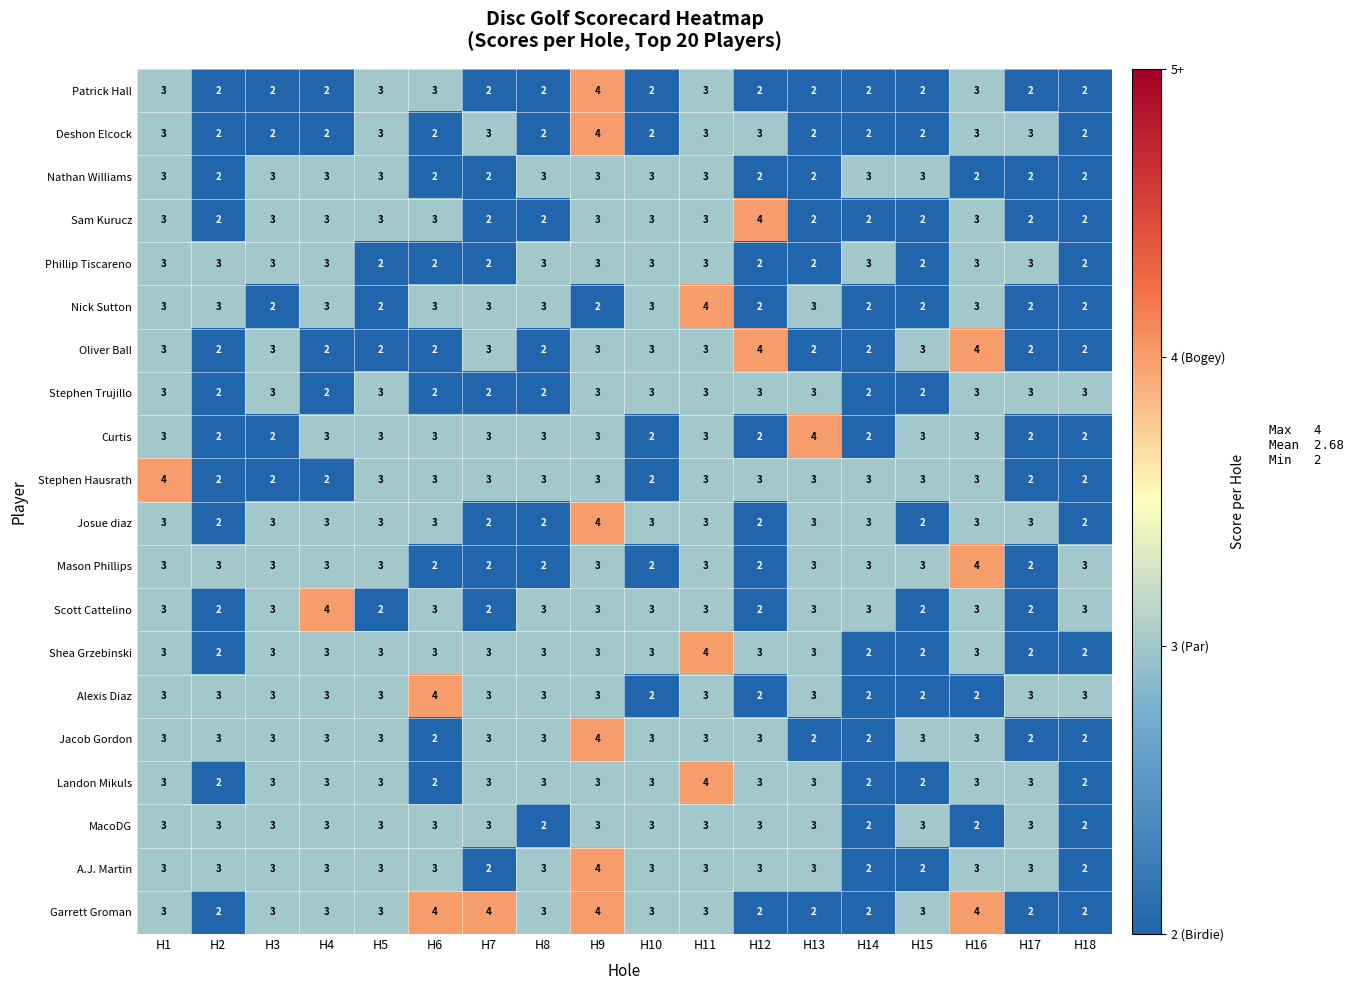

What value does the Alexis Diaz series have at H7?

3